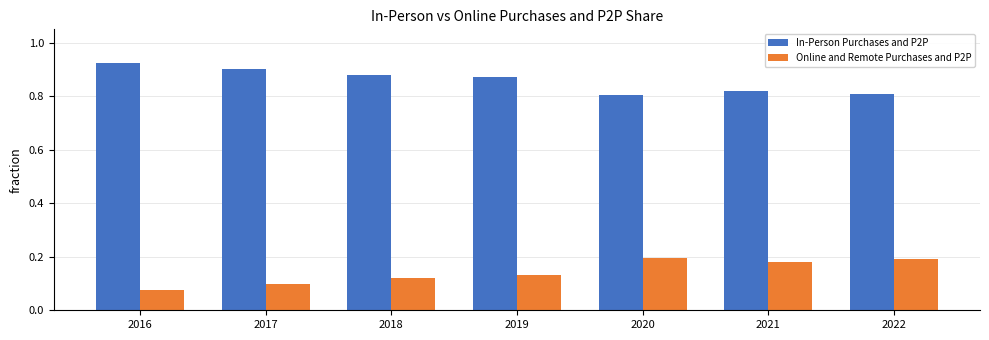

Does the chart contain any negative values?

No